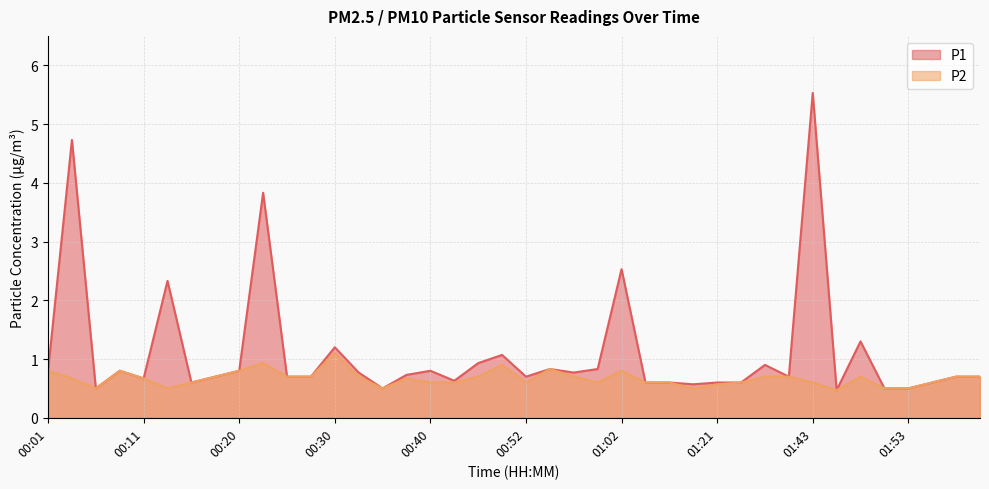

True or false: P1 and P2 intersect in this chart.

False